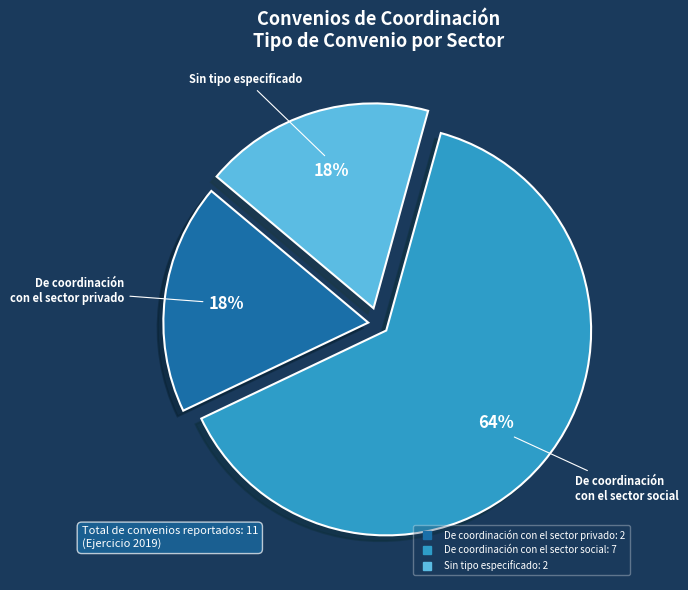

To the nearest percent, what is the average slice percentage?

33%